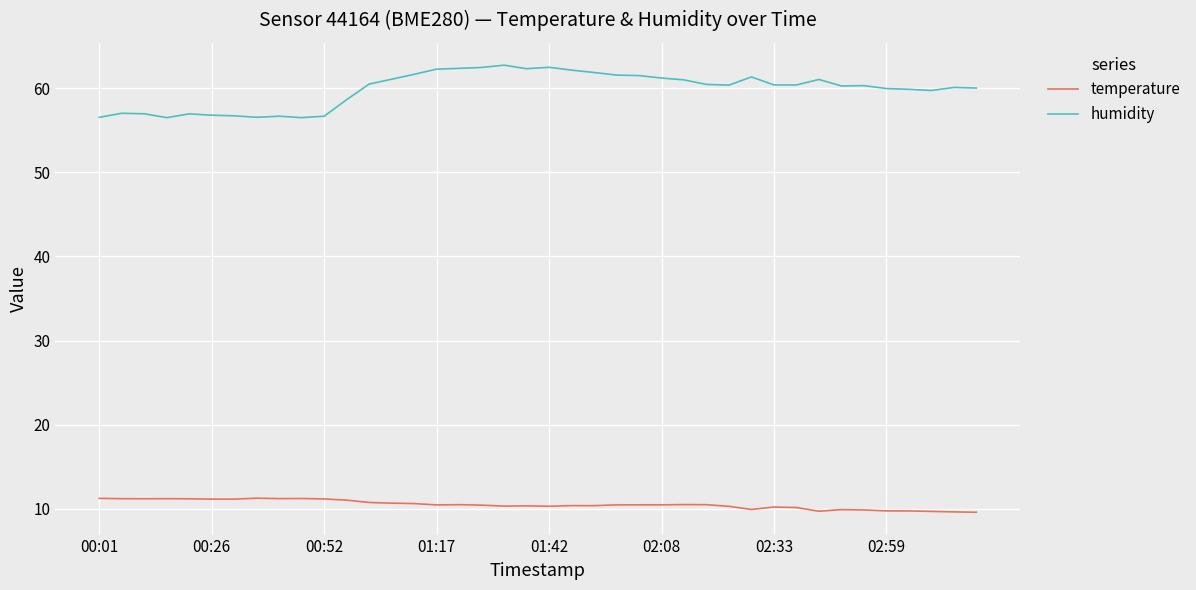

Which series has the largest total across all categories?

humidity